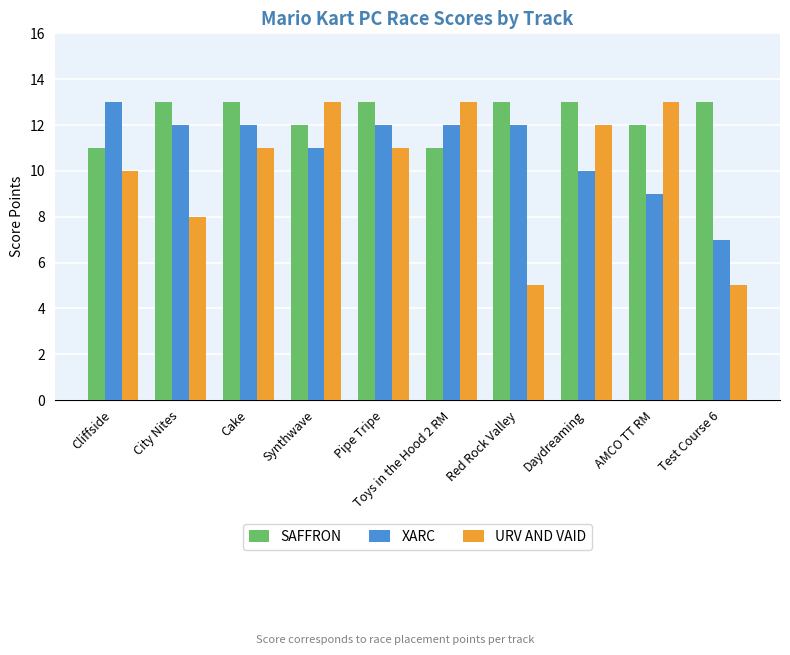

What is the total value across all series at Daydreaming?

35